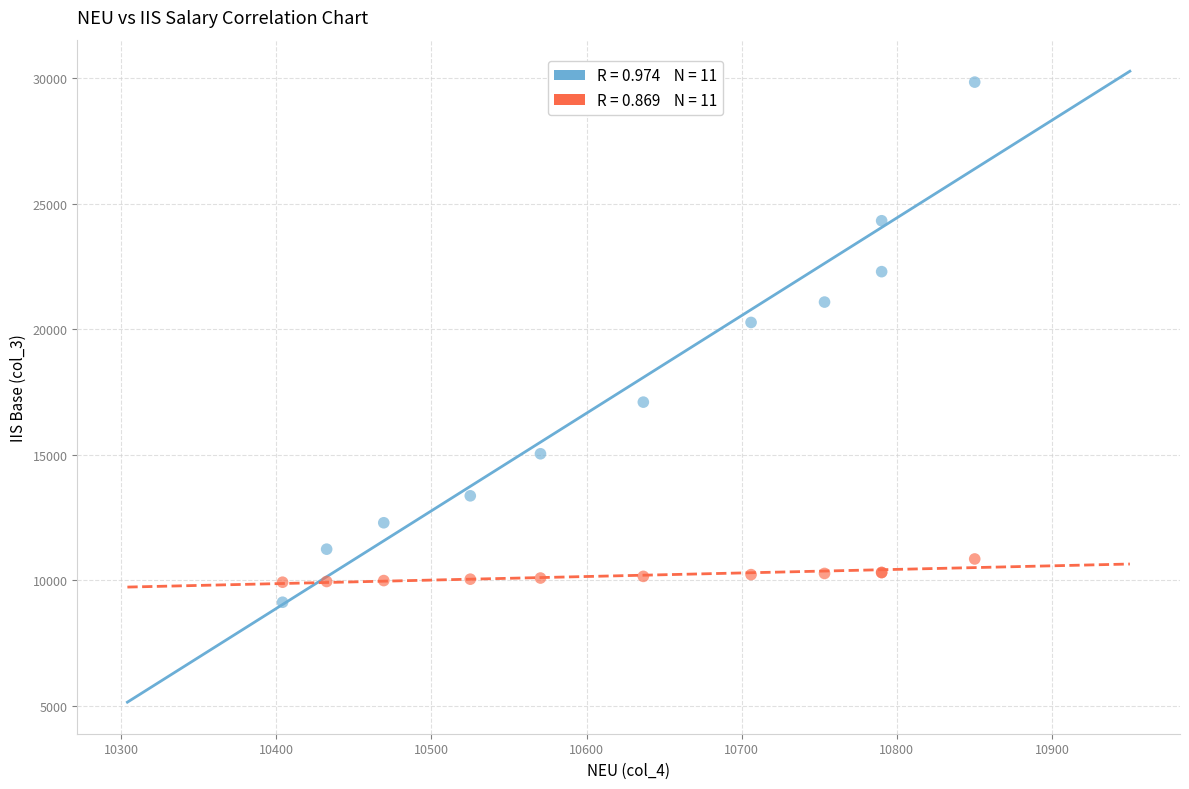

Across all series, what Y value is closest to 19485?

20271.1